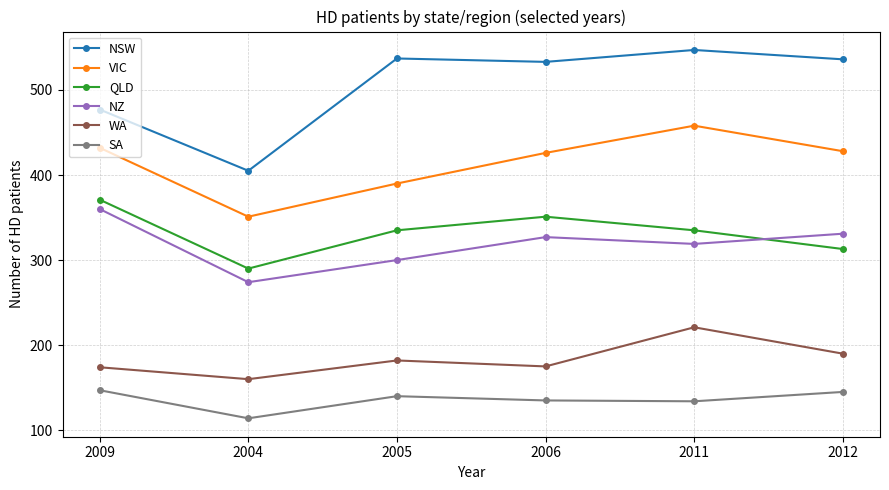

What is the total value across all series at 2006?

1947